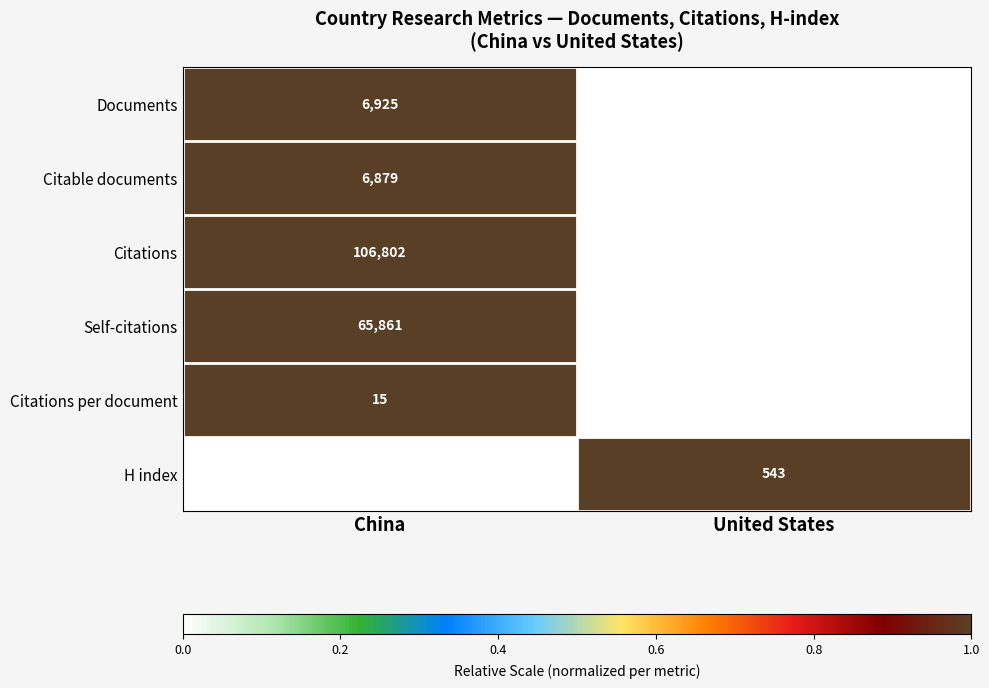

How many data points does each series have?

2